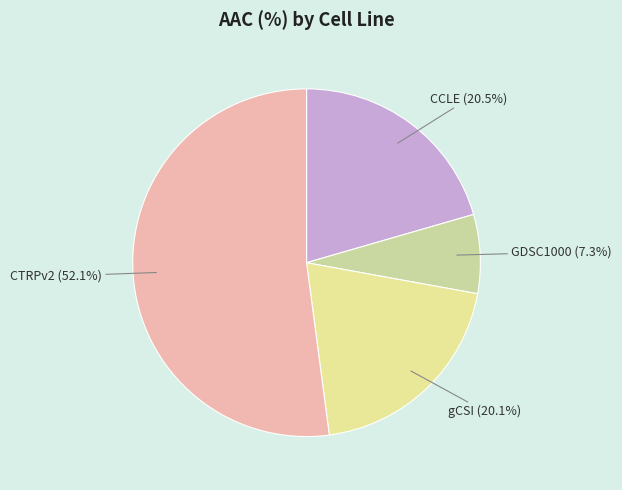

How many slices are in this pie chart?

4